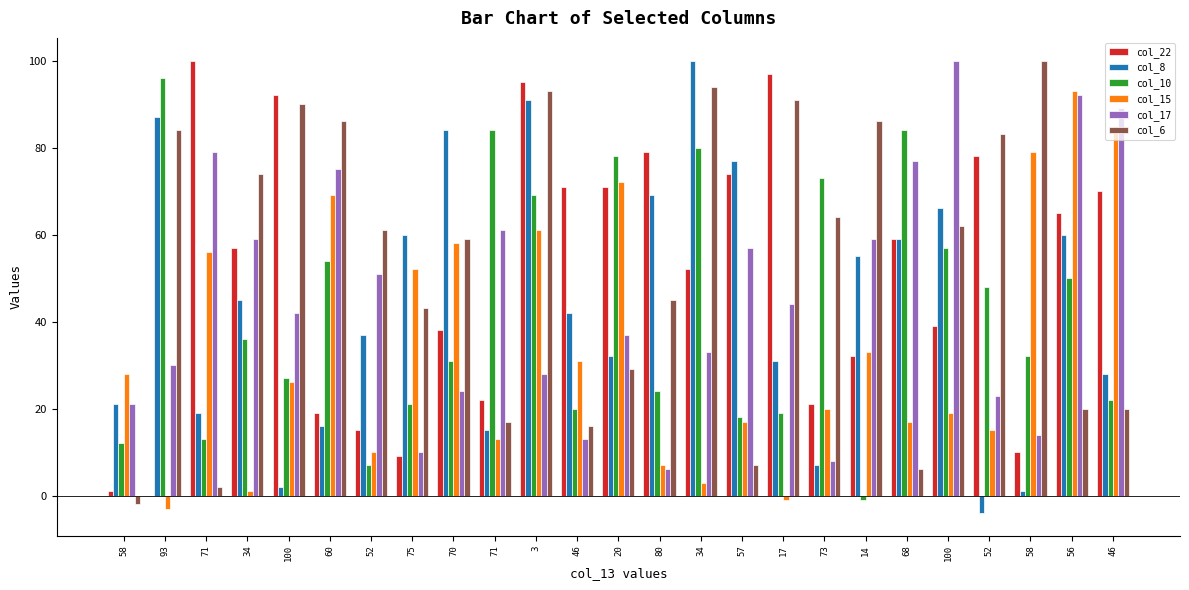

Count the number of data series in this chart.

6